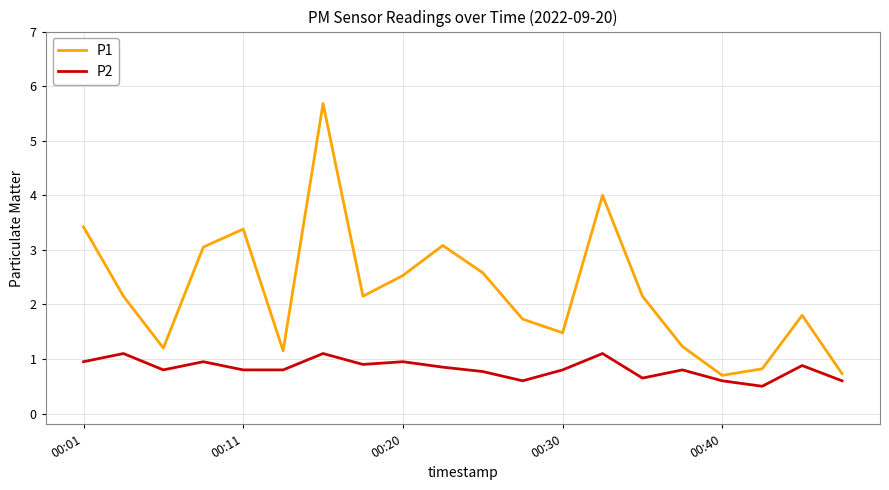

List the series in order of their overall mean, highest first.

P1, P2